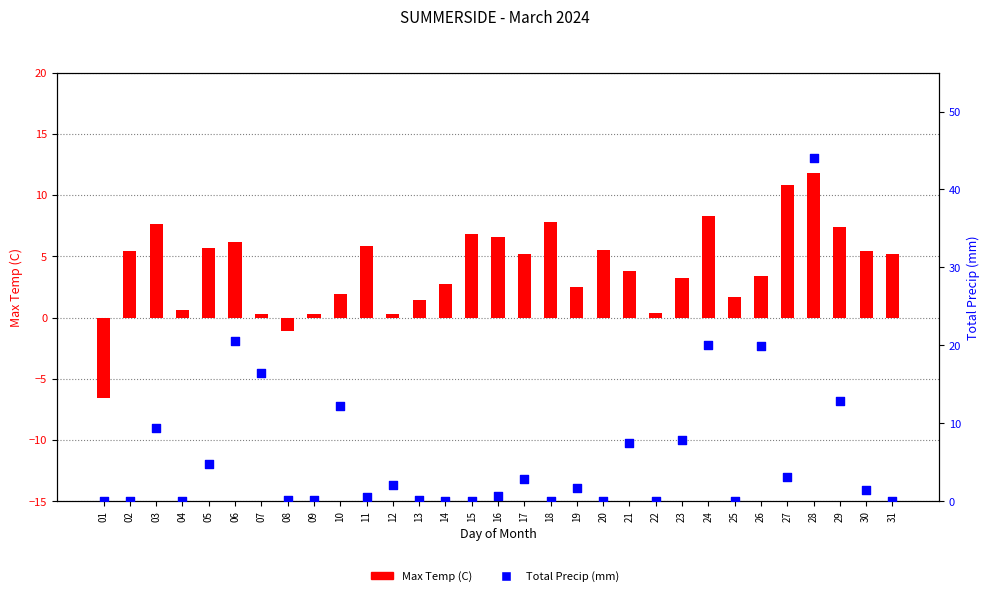

Which series reaches the minimum Y coordinate?

Max Temp (C)